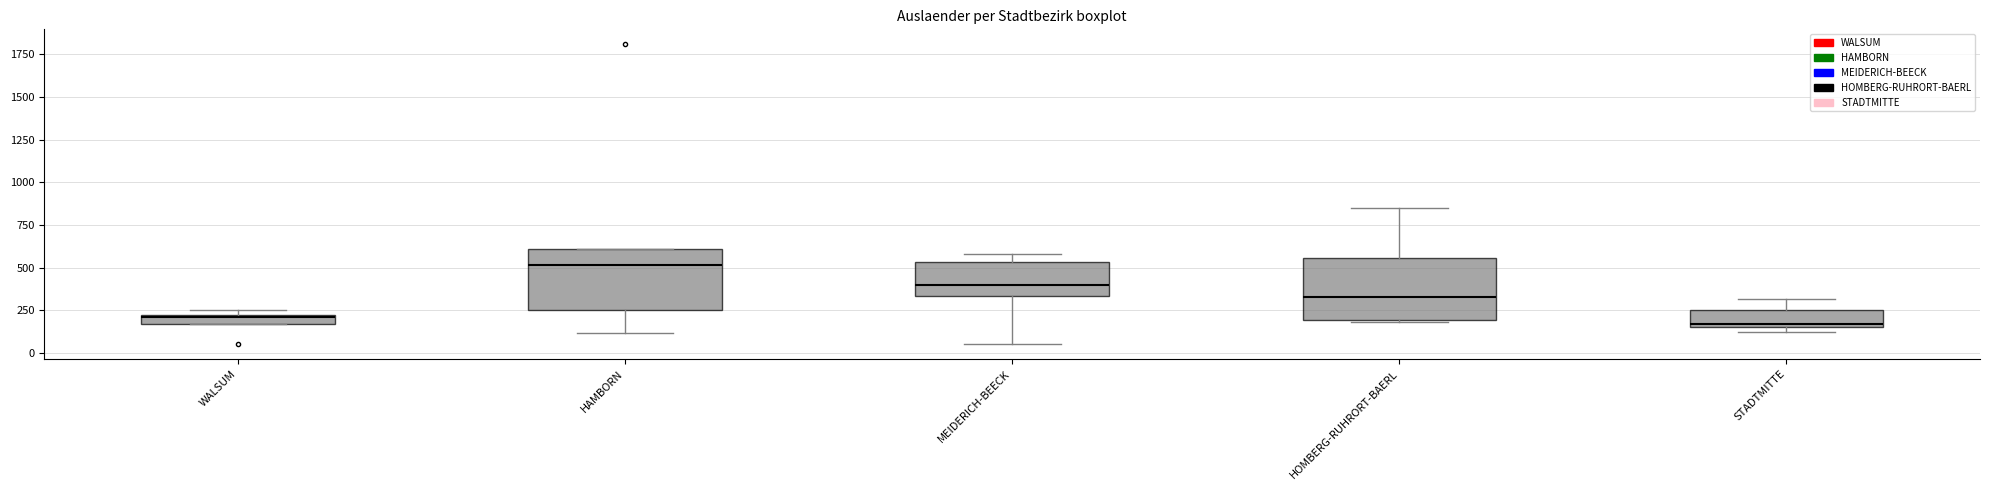

Which box's median line is the highest?

HAMBORN